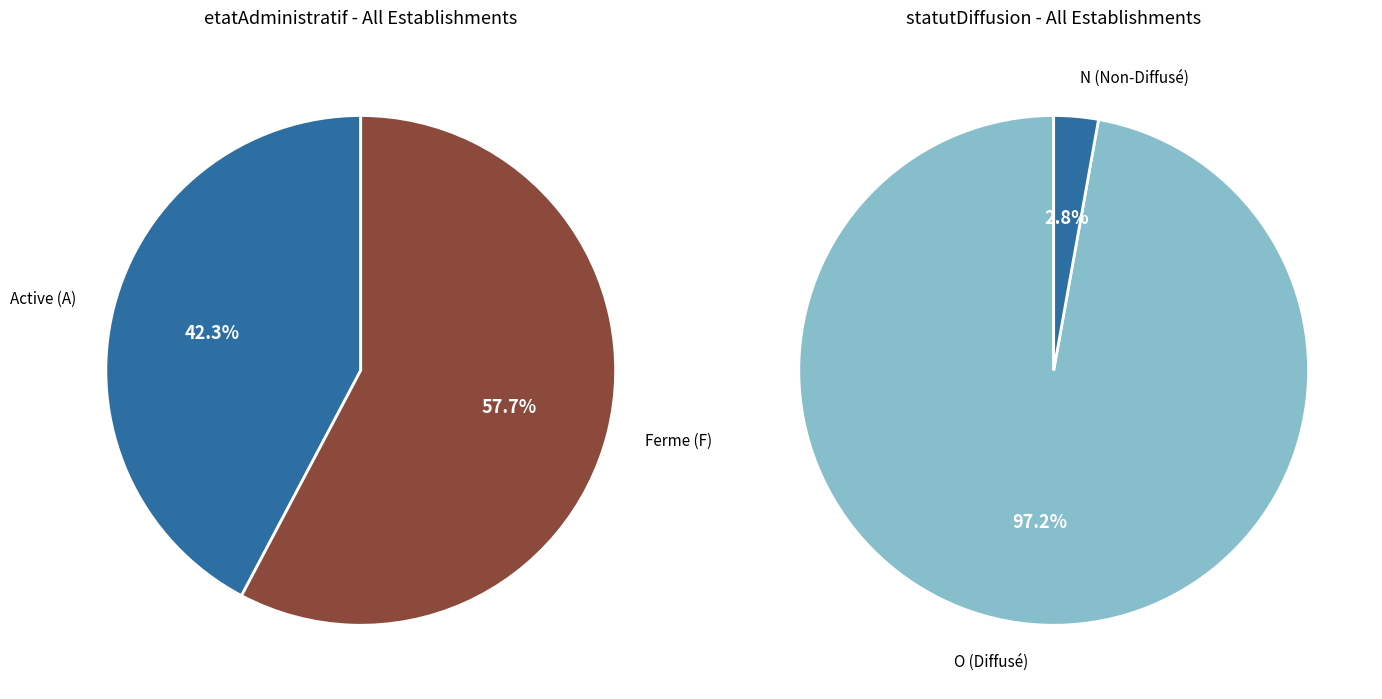

Does O account for over 50% of the chart?

Yes